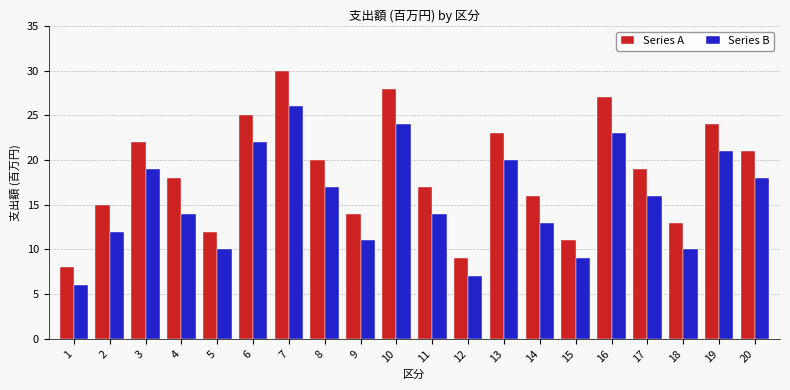

Reading left to right, list all the values displayed in this chart.

Series A: 8	15	22	18	12	25	30	20	14	28	17	9	23	16	11	27	19	13	24	21
Series B: 6	12	19	14	10	22	26	17	11	24	14	7	20	13	9	23	16	10	21	18